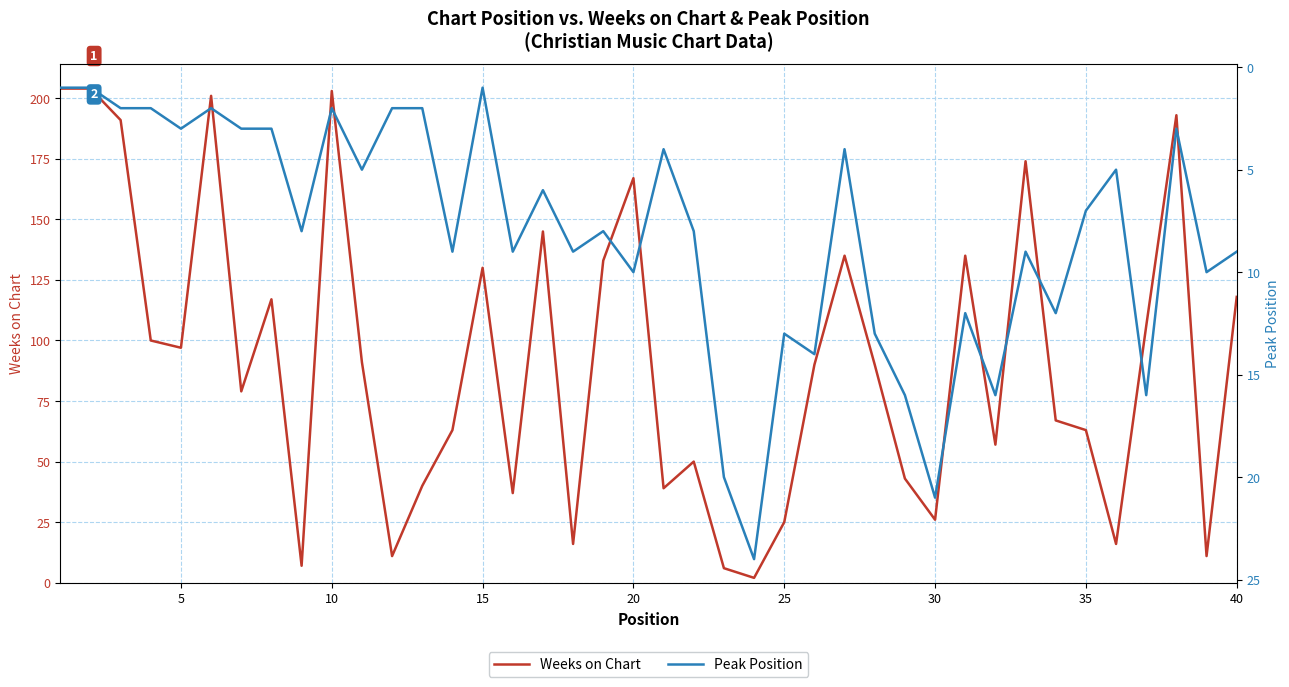

True or false: Weeks on Chart has a value of 70 at 15.

False